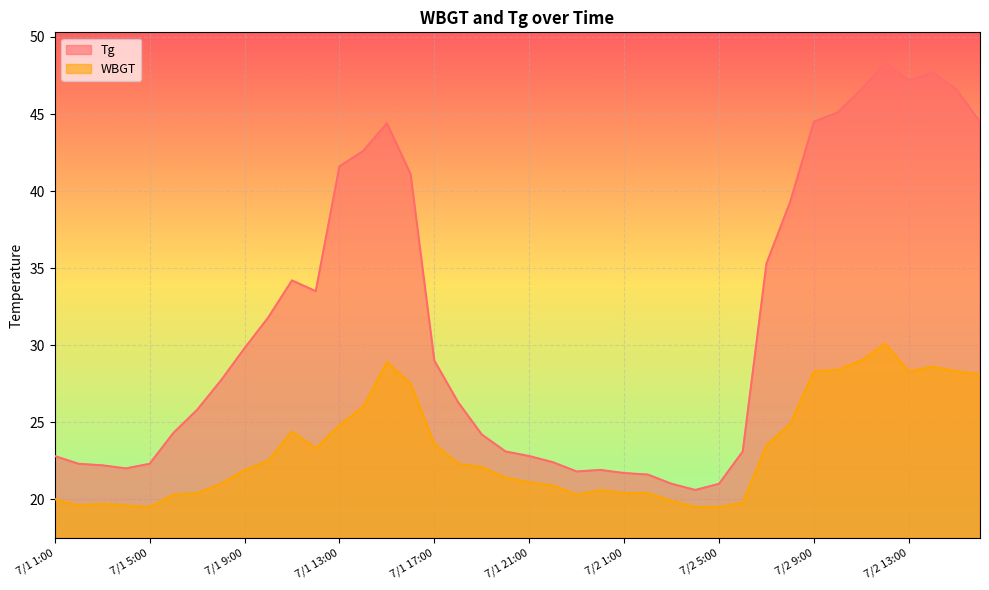

What is the approximate value of WBGT at 7/1 3:00?

19.7